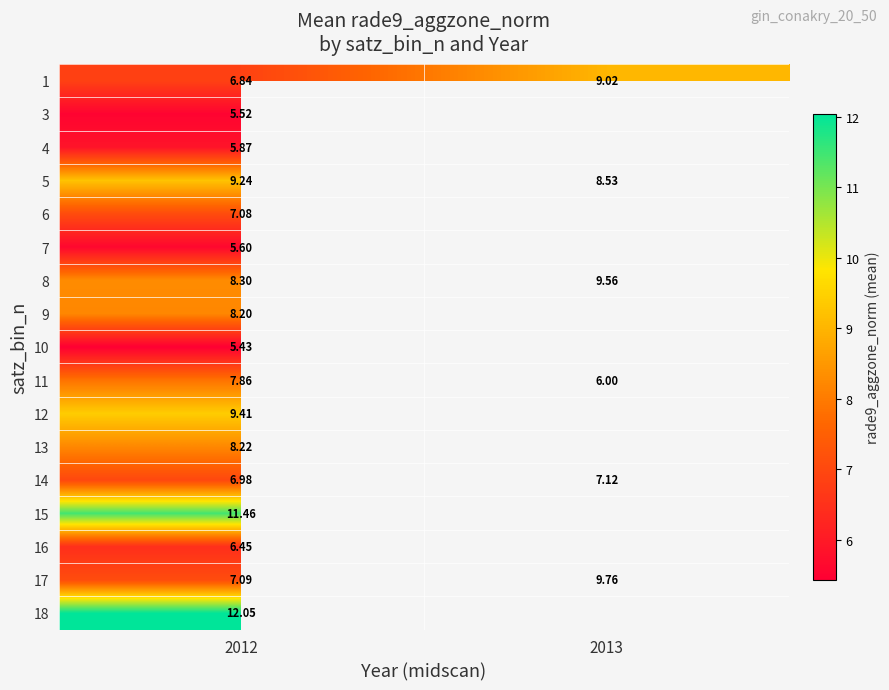

How many 8 values are between 8 and 9?

1